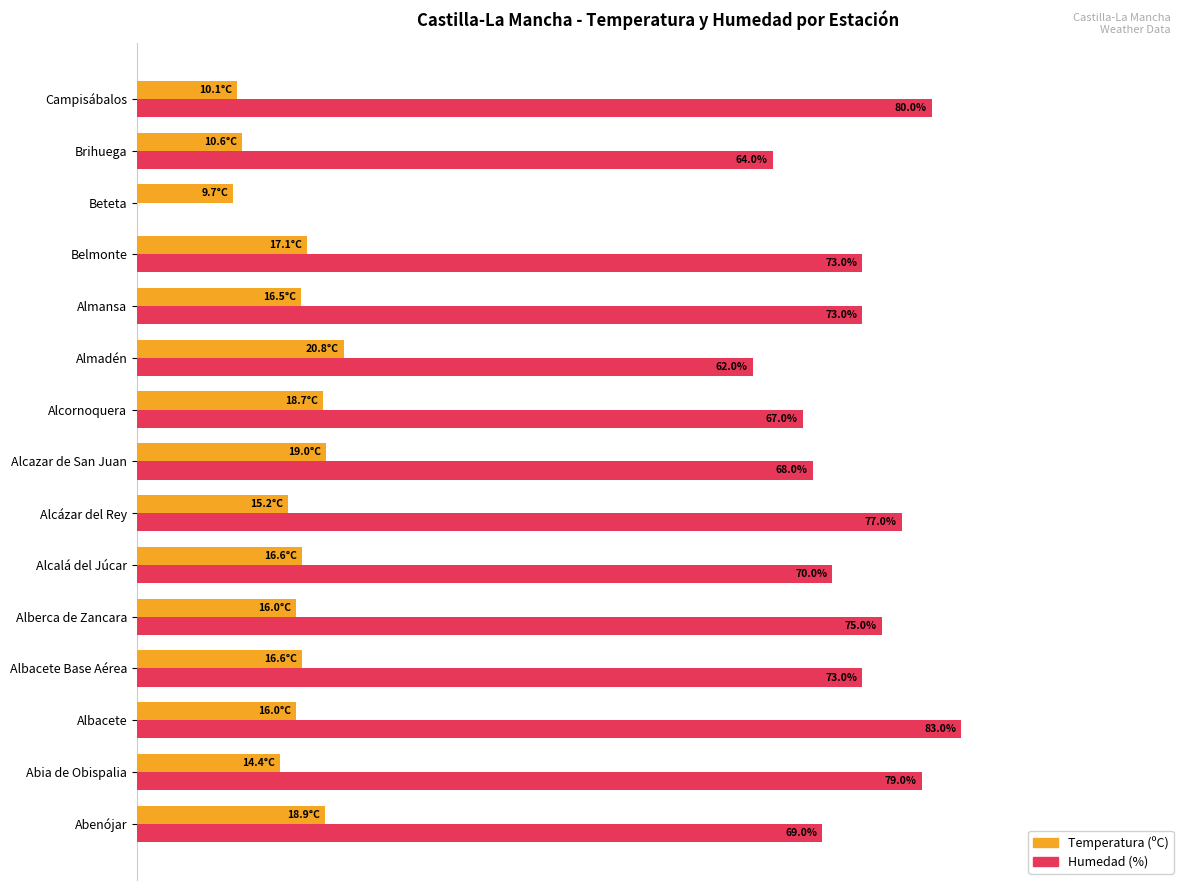

What are all the series names shown in the legend?

Temperatura (ºC), Humedad (%)